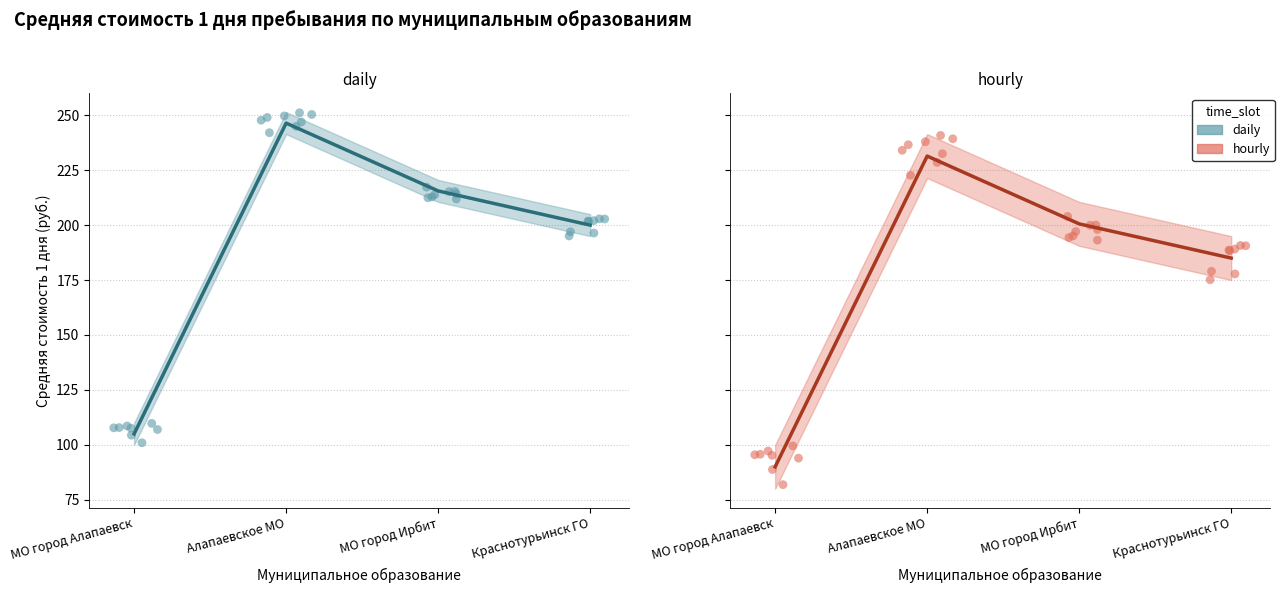

What are all the series names shown in the legend?

daily, hourly